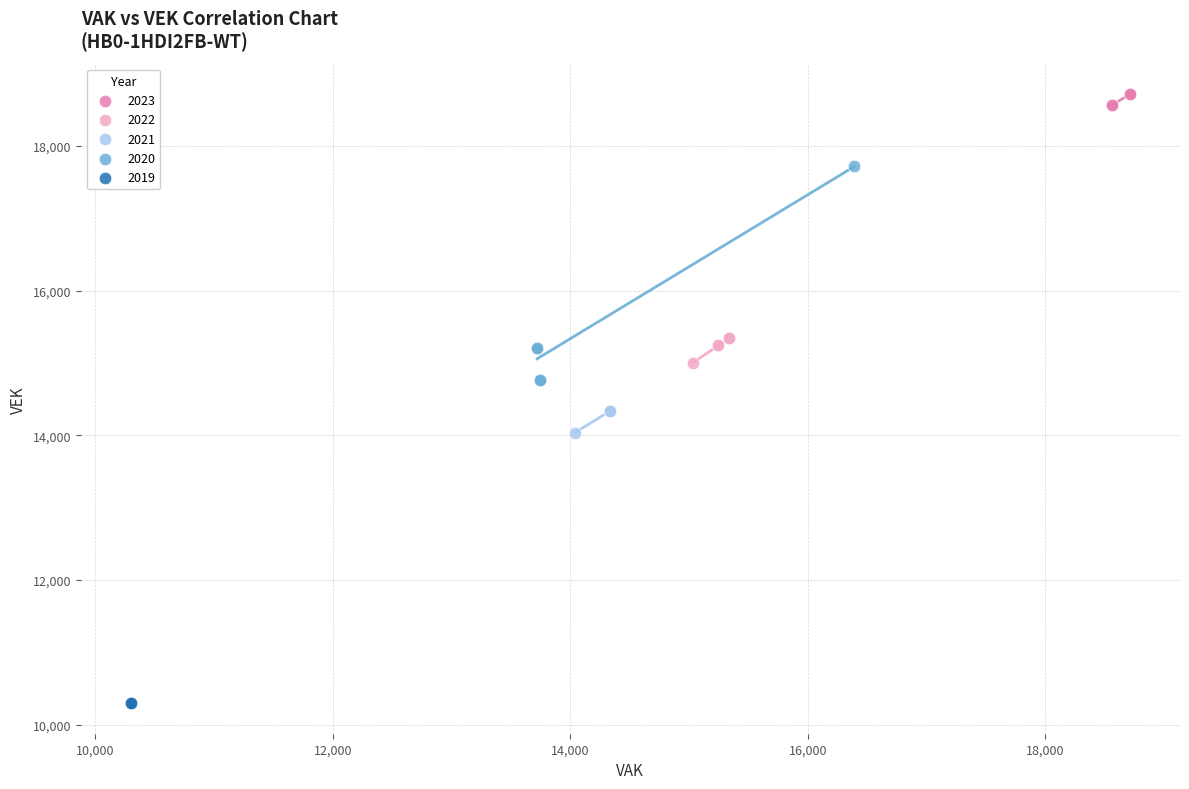

Which series reaches the minimum Y coordinate?

2019